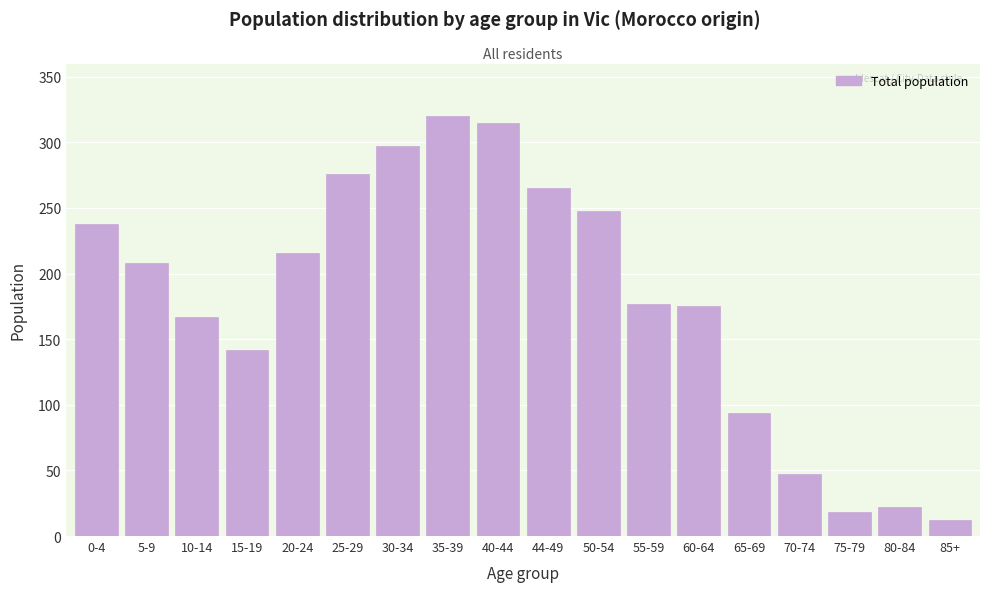

Reading left to right, extract all data points from this chart.

0-4=238	5-9=208	10-14=167	15-19=142	20-24=216	25-29=276	30-34=297	35-39=320	40-44=315	44-49=265	50-54=248	55-59=177	60-64=175	65-69=94	70-74=47	75-79=18	80-84=22	85+=12